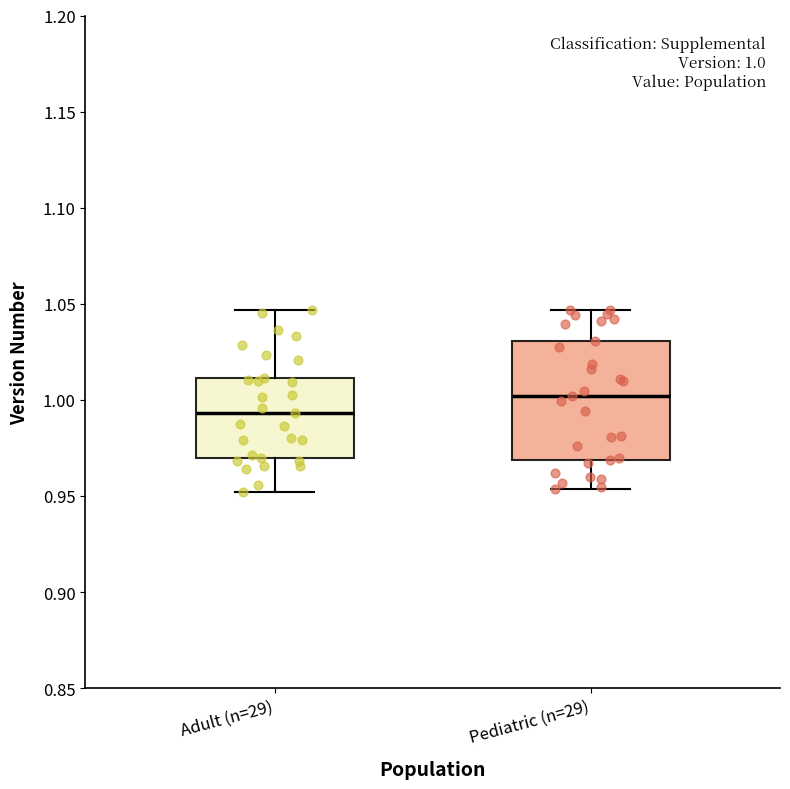

Comparing the boxes themselves (not the whiskers), which one is the tallest?

Pediatric (n=29)